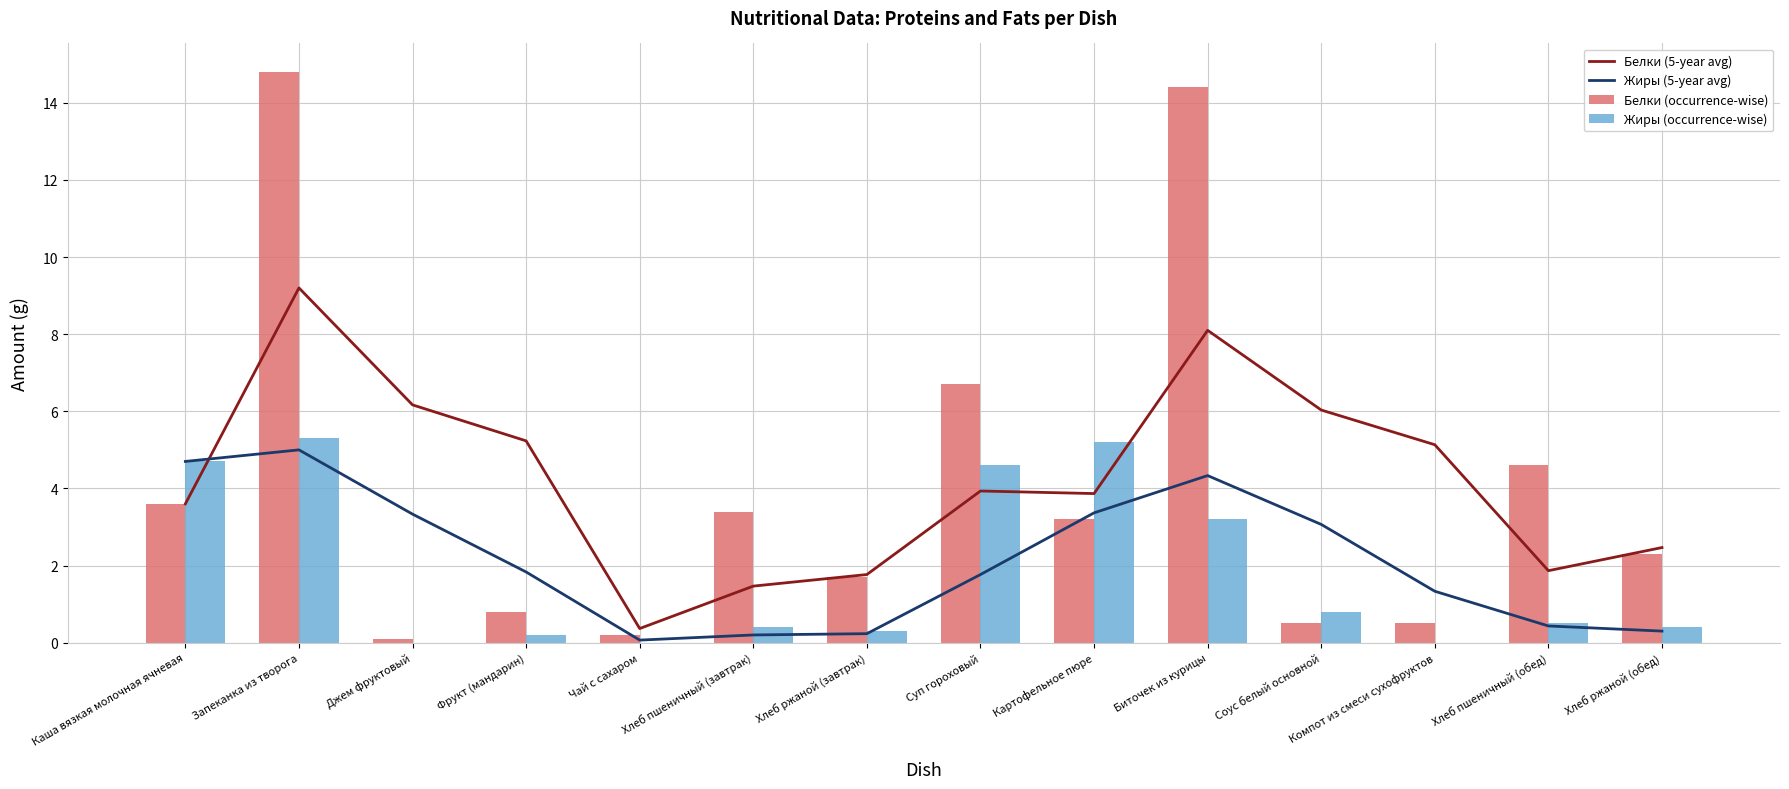

What is the label of the 6th bar from the left?

Хлеб пшеничный (завтрак)